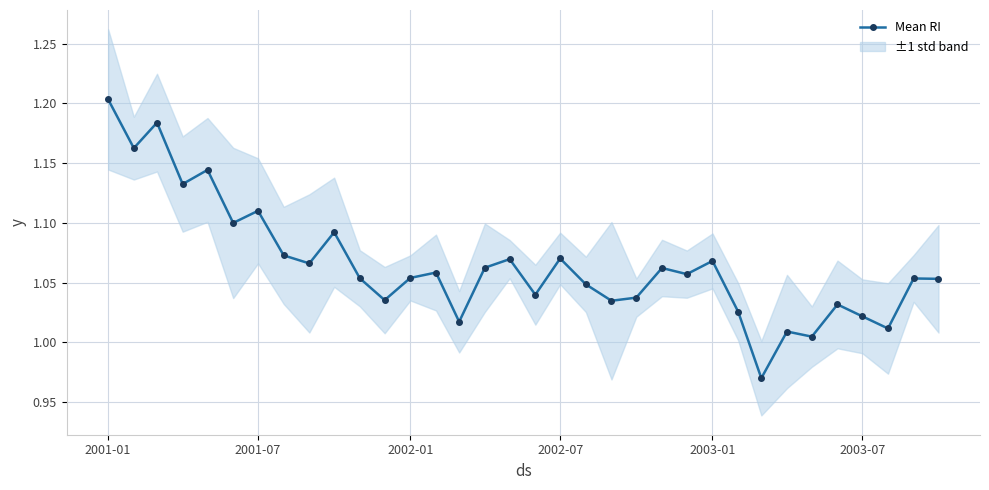

How many interior local peaks (higher than both neighbors) does the data have?

12